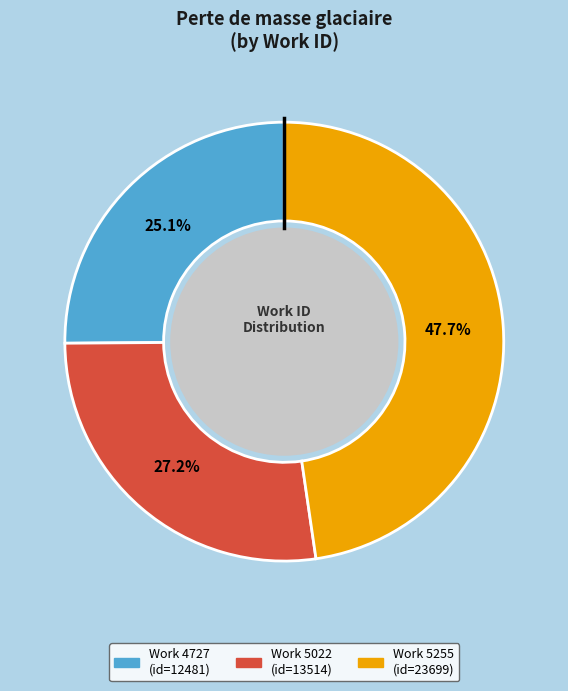

Is there a majority slice in this chart?

No